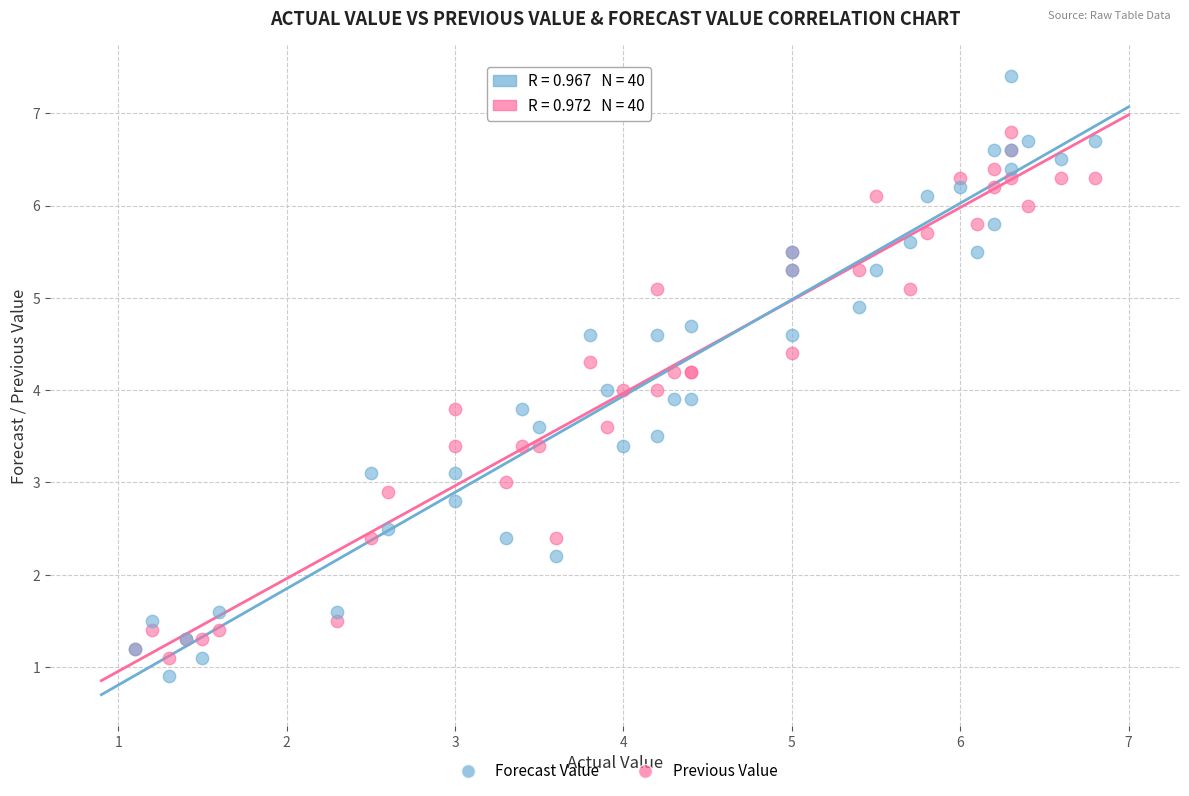

Which series reaches the minimum Y coordinate?

Forecast Value